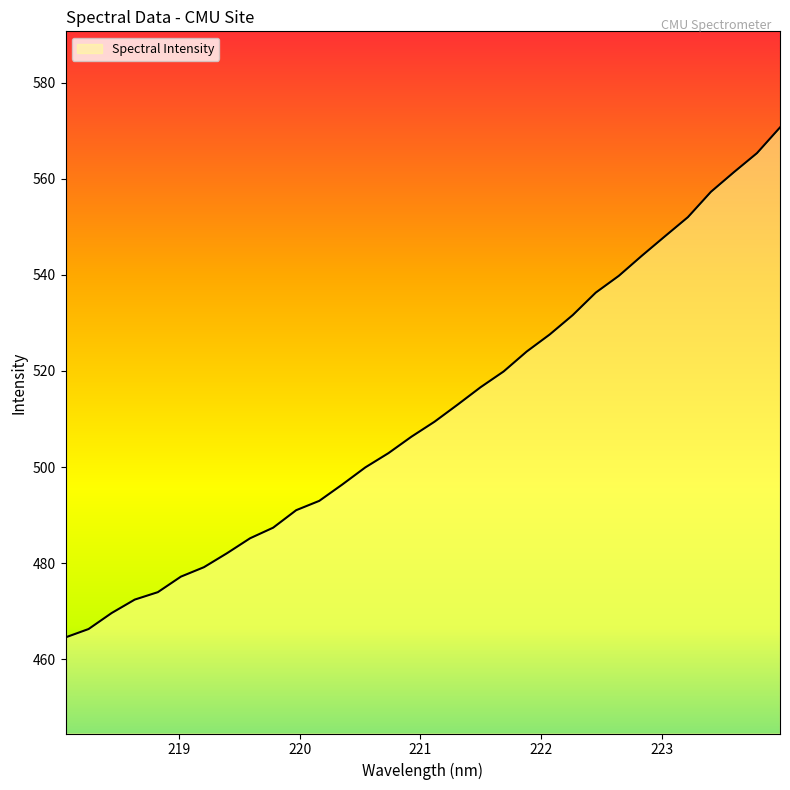

What is the maximum value shown in the chart?

570.7